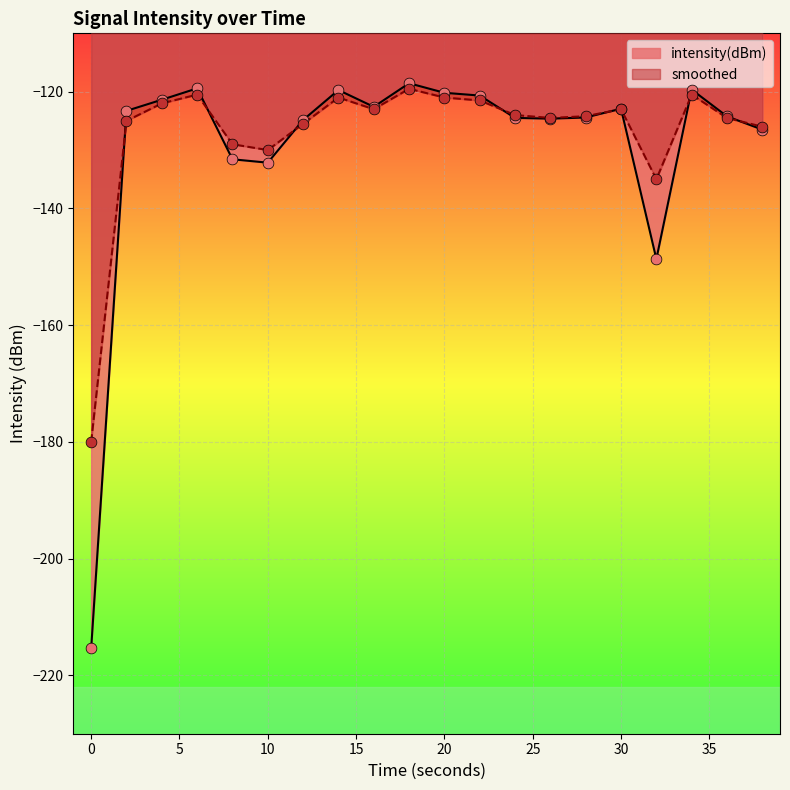

Is the value of smoothed at 26 greater than the value of intensity(dBm) at 28?

No